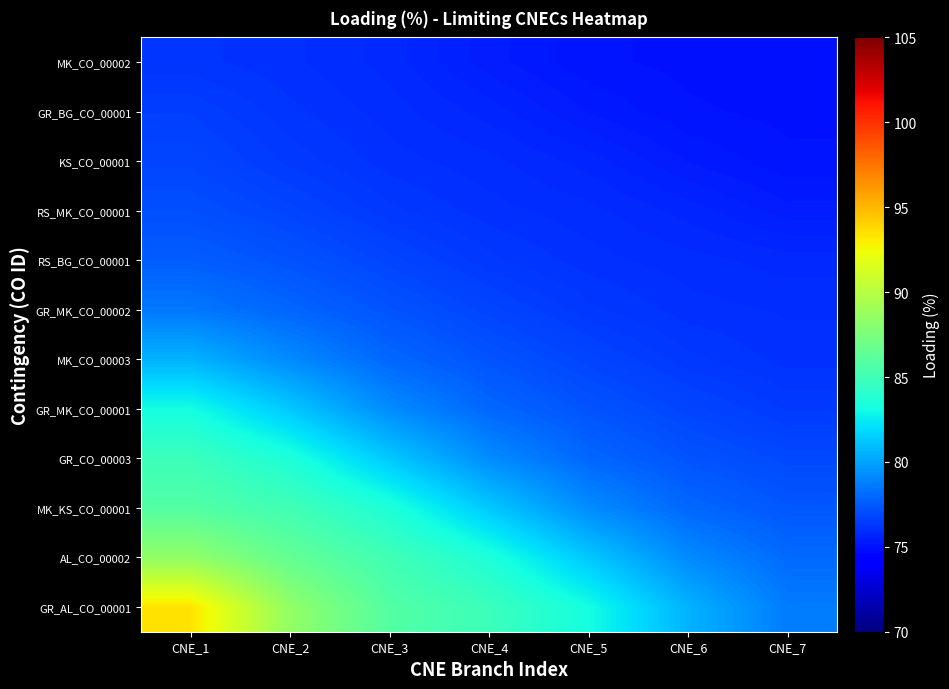

Reading left to right, extract all data points from this chart.

GR_AL_CO_00001: CNE_1=93.4	CNE_2=88.4	CNE_3=85.8	CNE_4=84.8	CNE_5=83.2	CNE_6=80.6	CNE_7=78.7
AL_CO_00002: CNE_1=88.4	CNE_2=86.5	CNE_3=85.0	CNE_4=83.5	CNE_5=81.3	CNE_6=79.2	CNE_7=78.1
MK_KS_CO_00001: CNE_1=85.8	CNE_2=85.0	CNE_3=83.5	CNE_4=81.3	CNE_5=79.2	CNE_6=78.0	CNE_7=77.4
GR_CO_00003: CNE_1=84.8	CNE_2=83.5	CNE_3=81.3	CNE_4=79.2	CNE_5=78.0	CNE_6=77.3	CNE_7=76.9
GR_MK_CO_00001: CNE_1=83.2	CNE_2=81.3	CNE_3=79.2	CNE_4=78.0	CNE_5=77.3	CNE_6=76.8	CNE_7=76.4
MK_CO_00003: CNE_1=80.6	CNE_2=79.2	CNE_3=78.0	CNE_4=77.3	CNE_5=76.8	CNE_6=76.3	CNE_7=76.1
GR_MK_CO_00002: CNE_1=78.5	CNE_2=77.9	CNE_3=77.3	CNE_4=76.8	CNE_5=76.3	CNE_6=76.1	CNE_7=76.0
RS_BG_CO_00001: CNE_1=77.6	CNE_2=77.3	CNE_3=76.8	CNE_4=76.3	CNE_5=76.1	CNE_6=75.9	CNE_7=75.8
RS_MK_CO_00001: CNE_1=77.1	CNE_2=76.8	CNE_3=76.3	CNE_4=76.1	CNE_5=75.9	CNE_6=75.7	CNE_7=75.4
KS_CO_00001: CNE_1=76.8	CNE_2=76.4	CNE_3=76.1	CNE_4=75.9	CNE_5=75.7	CNE_6=75.3	CNE_7=75.1
GR_BG_CO_00001: CNE_1=76.6	CNE_2=76.2	CNE_3=75.9	CNE_4=75.7	CNE_5=75.3	CNE_6=75.1	CNE_7=75.0
MK_CO_00002: CNE_1=76.2	CNE_2=76.1	CNE_3=75.8	CNE_4=75.4	CNE_5=75.1	CNE_6=75.0	CNE_7=75.0